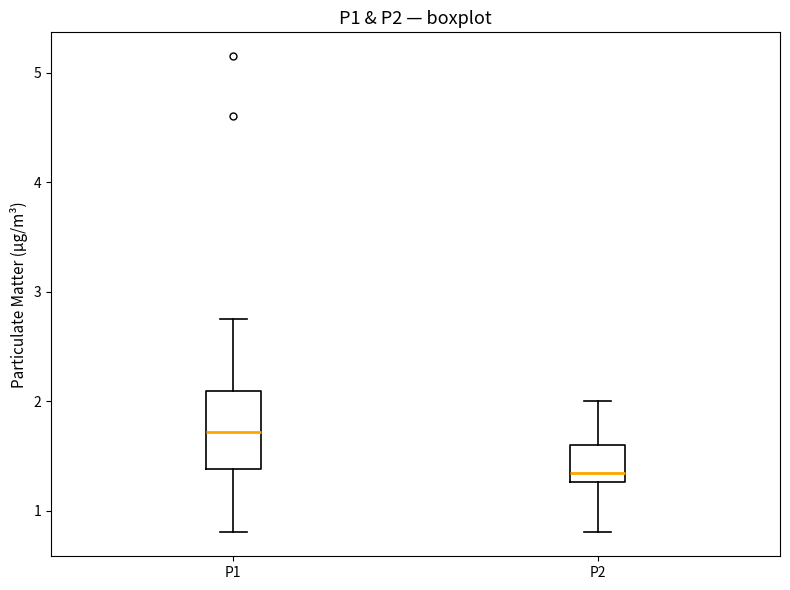

Reading left to right, transcribe this box plot: for each box, give where its median line is, the range the box spans, and where its two whiskers end, as read against the y-axis. The values are not printed on the chart, so give them approximately, as read against the axis.

P1: median 1.7, box 1.4 to 2.1, whiskers 0.8 to 2.8
P2: median 1.3 (just above the box's lower edge), box 1.3 to 1.6, whiskers 0.8 to 2.0